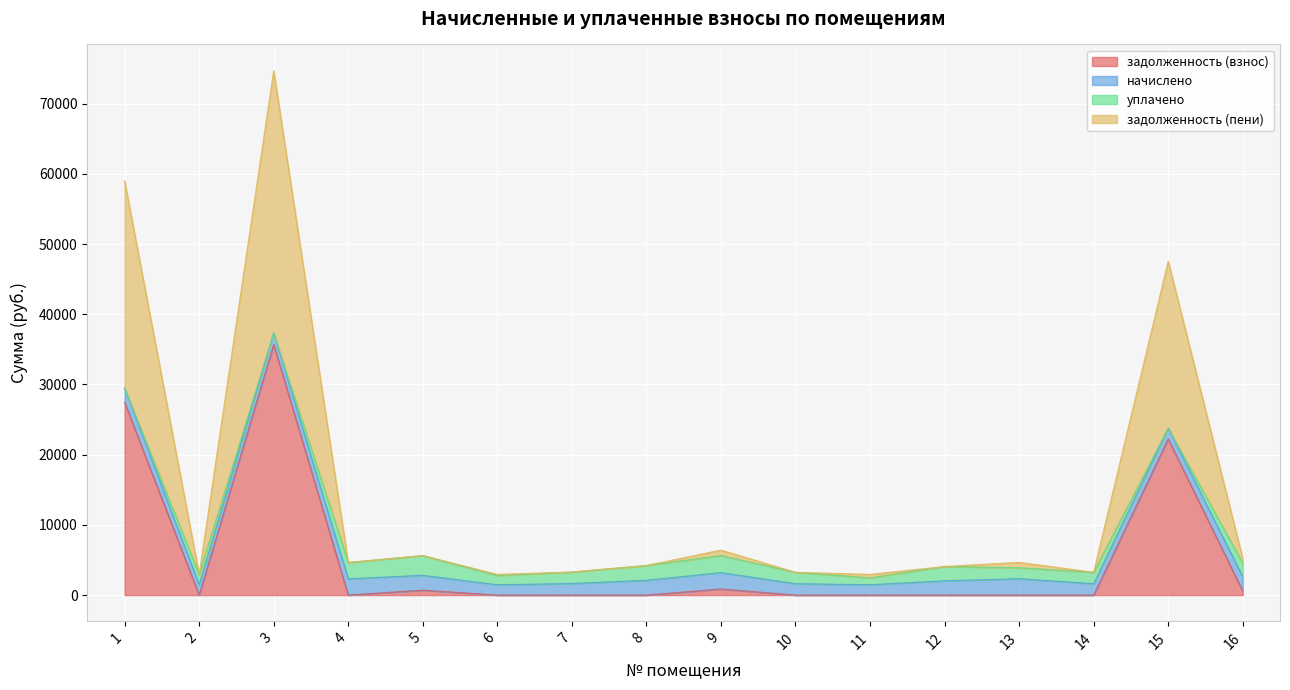

True or false: задолженность (пени) and задолженность (взнос) intersect in this chart.

False